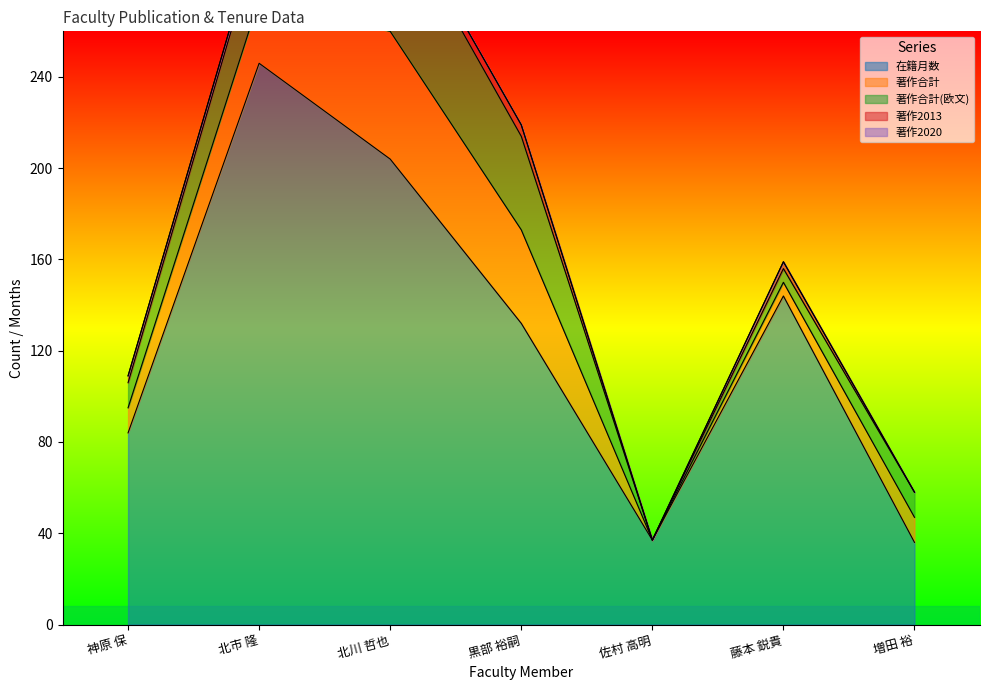

Rank the categories by 著作2020 value from lowest to highest.

神原 保, 北市 隆, 北川 哲也, 黒部 裕嗣, 佐村 高明, 藤本 鋭貴, 増田 裕